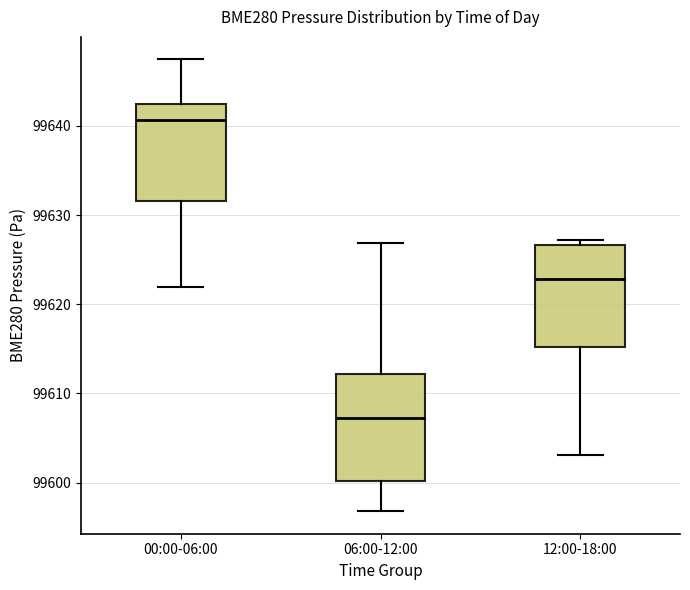

Reading left to right, transcribe this box plot: for each box, give where its median line is, the range the box spans, and where its two whiskers end, as read against the y-axis. The values are not printed on the chart, so give them approximately, as read against the axis.

00:00-06:00: median 99641, box 99632 to 99642, whiskers 99622 to 99647
06:00-12:00: median 99607, box 99600 to 99612, whiskers 99597 to 99627
12:00-18:00: median 99623, box 99615 to 99627, whiskers 99603 to 99627 (just above the box's upper edge)